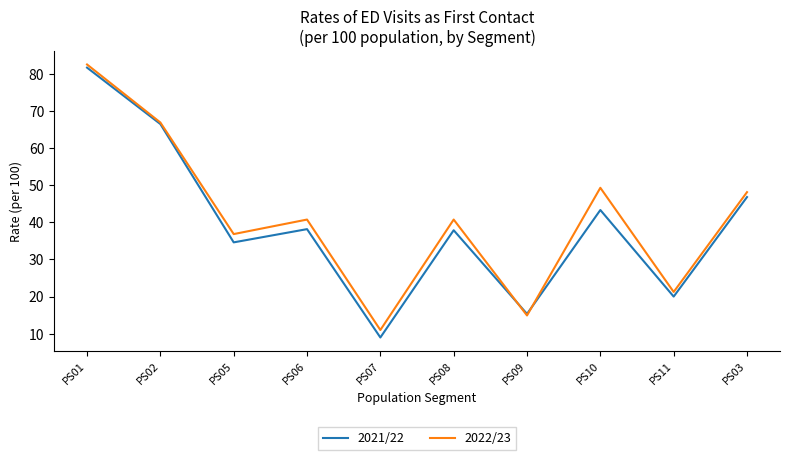

The 2022/23 series shows 22.9 at PS09. True or false?

False